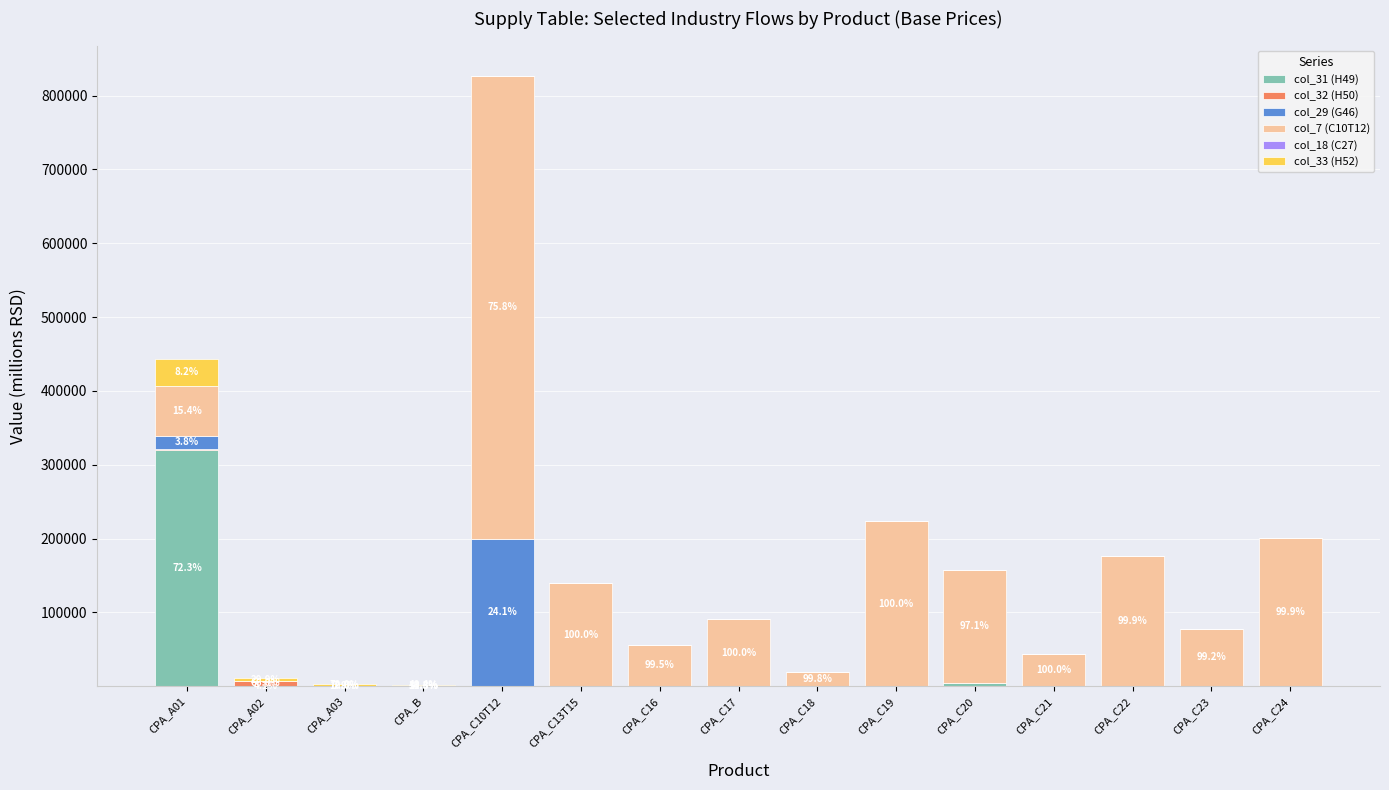

At which category is the sum across all series the highest?

CPA_C10T12